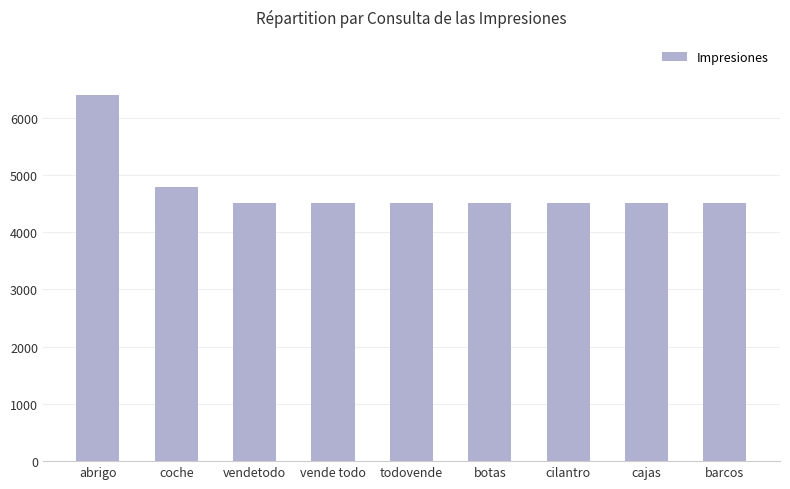

What is the average value?

4743